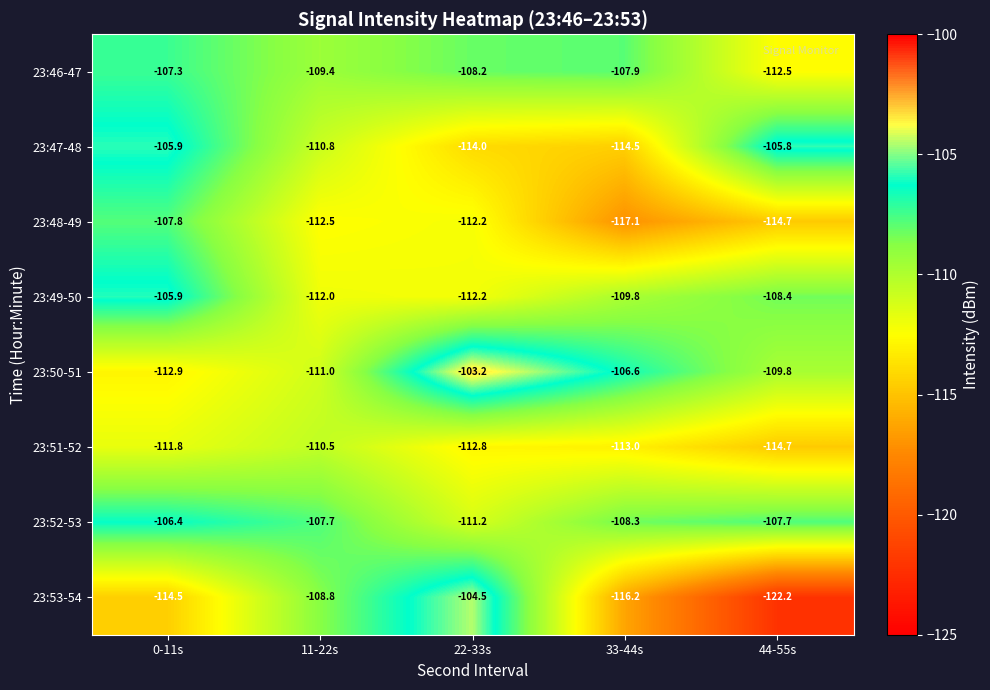

Which label corresponds to the largest value in the chart?

22-33s